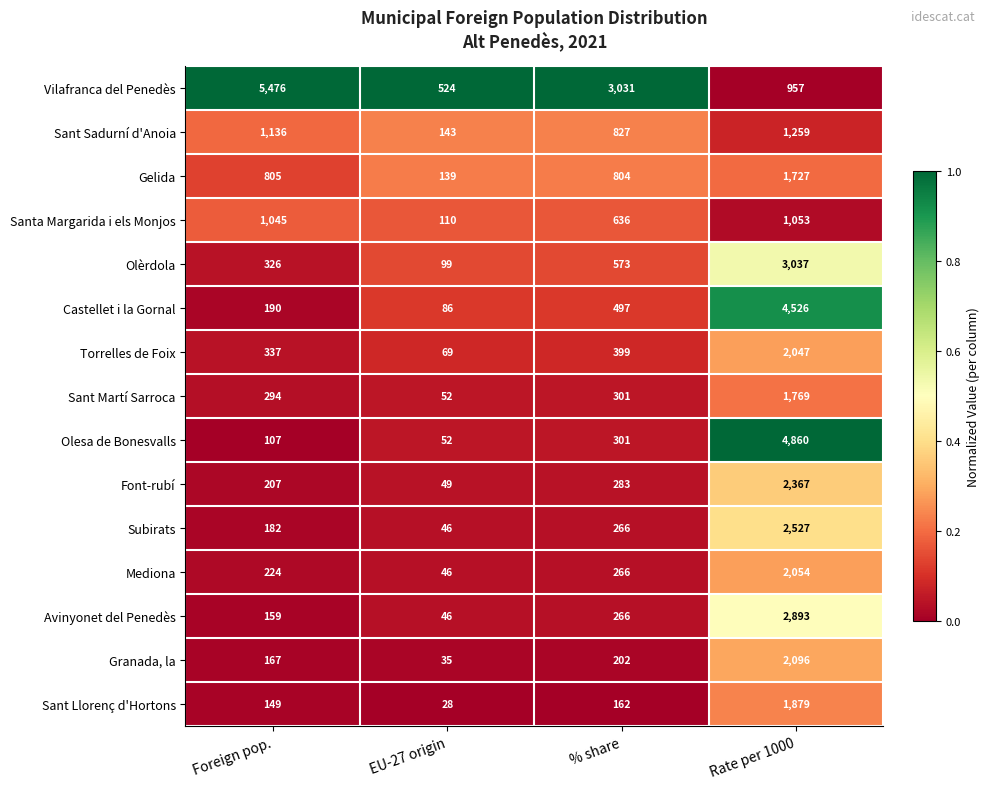

Where is Castellet i la Gornal nearest to the value 2306?

% share